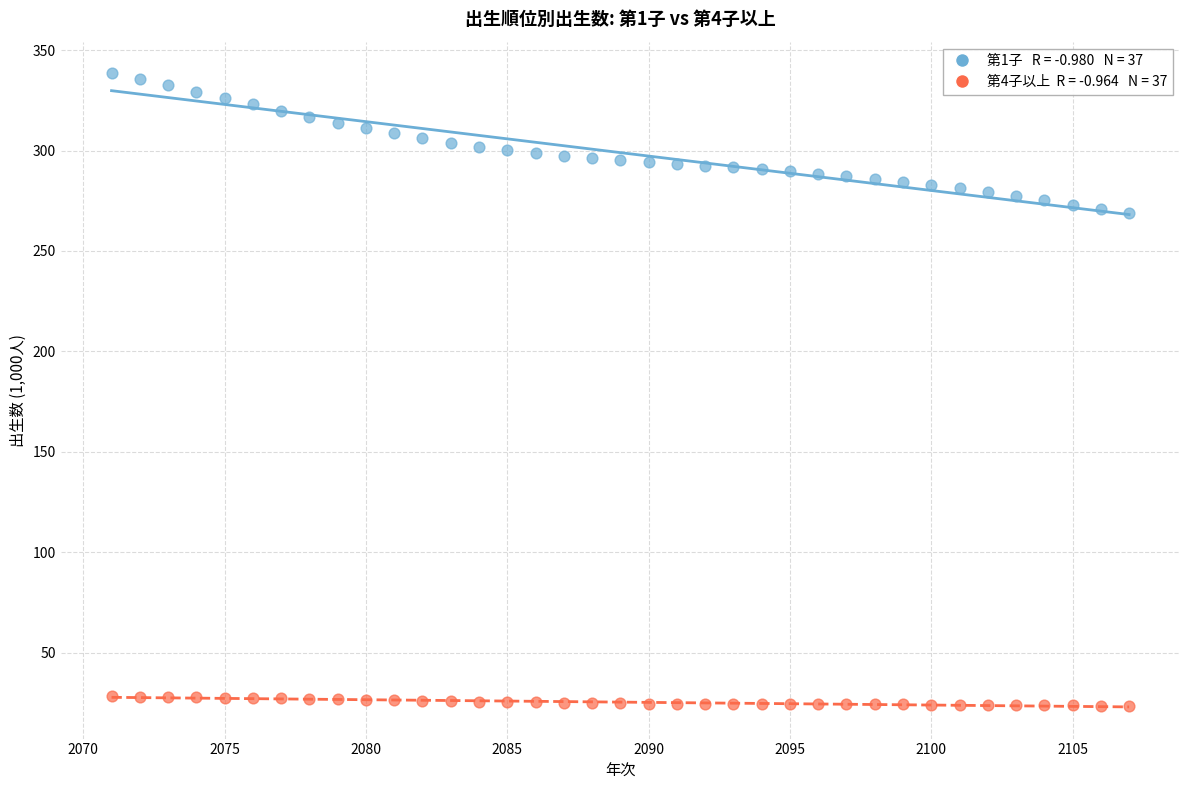

Across all data points, what is the range of X values (max minus min)?

36.0